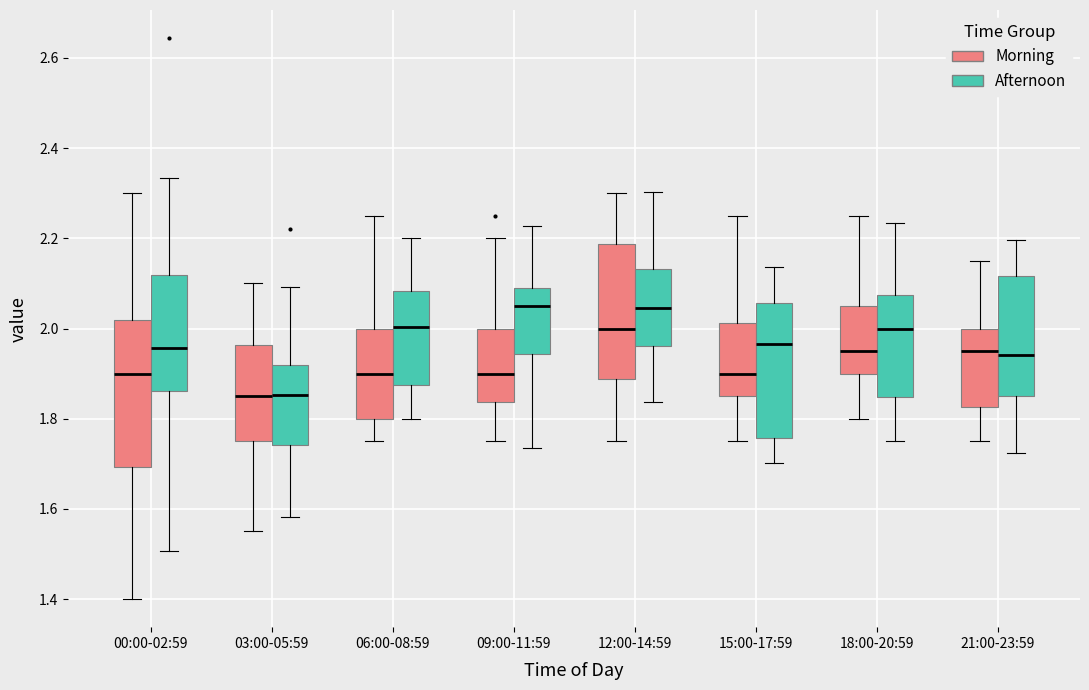

Reading left to right, transcribe this box plot: for each box, give where its median line is, the range the box spans, and where its two whiskers end, as read against the y-axis. The values are not printed on the chart, so give them approximately, as read against the axis.

00:00-02:59 (Morning): median 1.90, box 1.70 to 2.02, whiskers 1.40 to 2.30
00:00-02:59 (Afternoon): median 1.96, box 1.86 to 2.12, whiskers 1.50 to 2.34
03:00-05:59 (Morning): median 1.86, box 1.76 to 1.96, whiskers 1.56 to 2.10
03:00-05:59 (Afternoon): median 1.86, box 1.74 to 1.92, whiskers 1.58 to 2.10
06:00-08:59 (Morning): median 1.90, box 1.80 to 2.00, whiskers 1.76 to 2.26
06:00-08:59 (Afternoon): median 2.00, box 1.88 to 2.08, whiskers 1.80 to 2.20
09:00-11:59 (Morning): median 1.90, box 1.84 to 2.00, whiskers 1.76 to 2.20
09:00-11:59 (Afternoon): median 2.06, box 1.94 to 2.08, whiskers 1.74 to 2.22
12:00-14:59 (Morning): median 2.00, box 1.88 to 2.18, whiskers 1.76 to 2.30
12:00-14:59 (Afternoon): median 2.04, box 1.96 to 2.14, whiskers 1.84 to 2.30
15:00-17:59 (Morning): median 1.90, box 1.86 to 2.02, whiskers 1.76 to 2.26
15:00-17:59 (Afternoon): median 1.96, box 1.76 to 2.06, whiskers 1.70 to 2.14
18:00-20:59 (Morning): median 1.96, box 1.90 to 2.06, whiskers 1.80 to 2.26
18:00-20:59 (Afternoon): median 2.00, box 1.84 to 2.08, whiskers 1.76 to 2.24
21:00-23:59 (Morning): median 1.96, box 1.82 to 2.00, whiskers 1.76 to 2.16
21:00-23:59 (Afternoon): median 1.94, box 1.86 to 2.12, whiskers 1.72 to 2.20